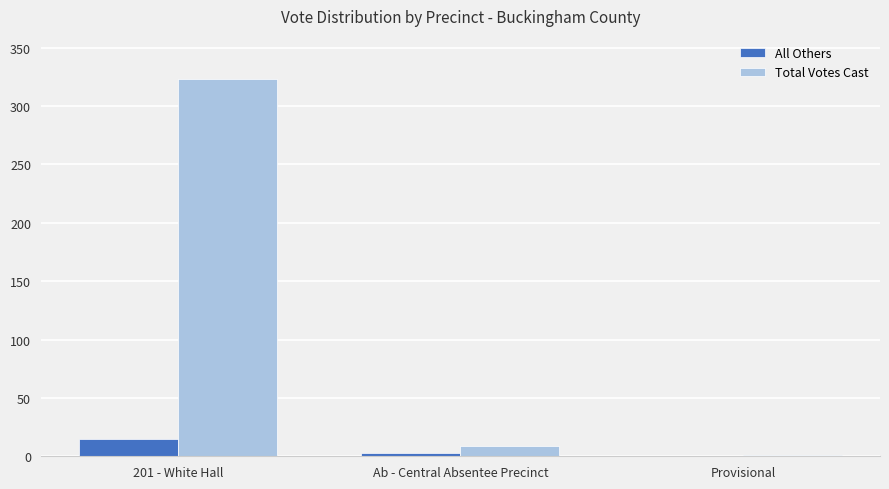

What is the sum of all All Others values?

18